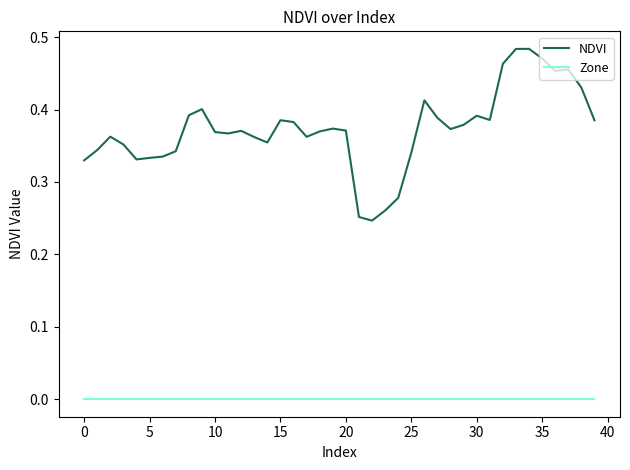

Which series has the widest spread of values?

NDVI